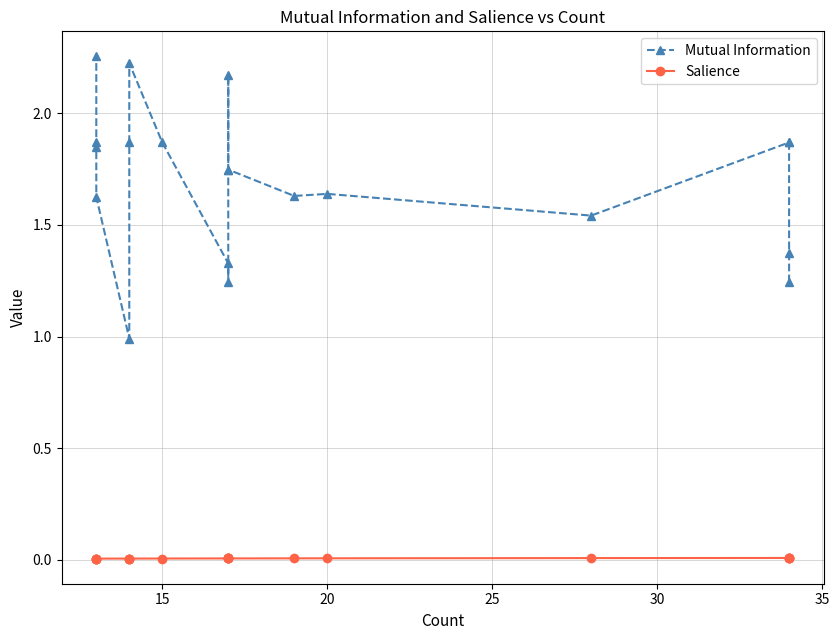

Rank the series by their maximum value, from highest to lowest.

Mutual Information, Salience